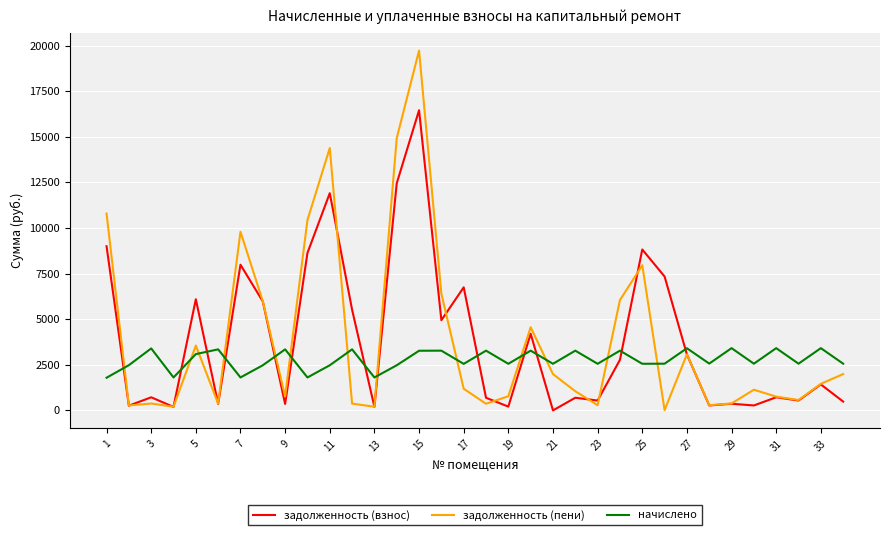

True or false: задолженность (взнос) and начислено intersect in this chart.

True